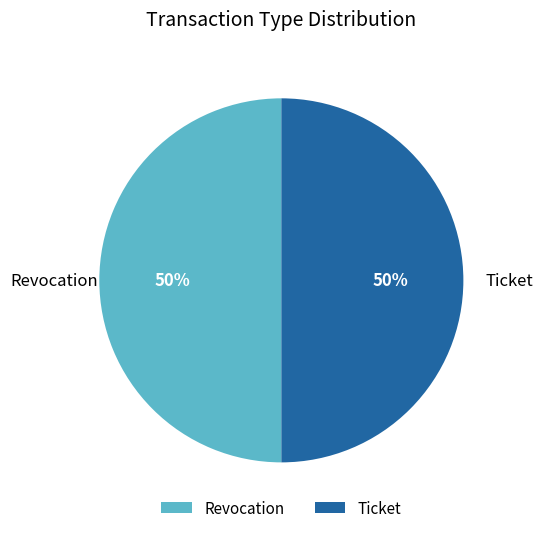

The Revocation slice represents 50% of the pie. True or false?

True